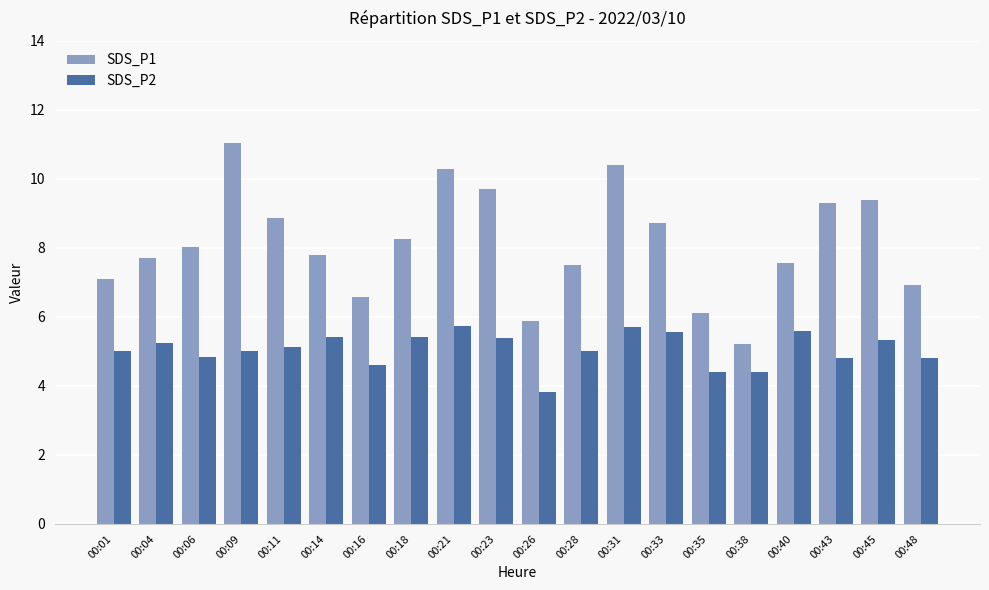

How many data points does each series have?

20